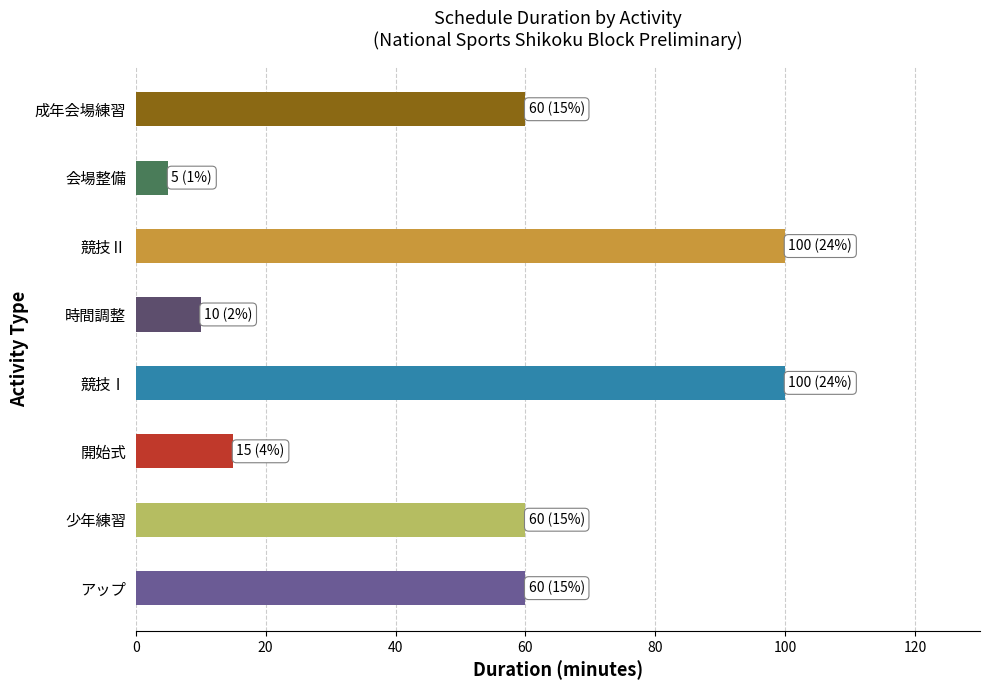

Reading bottom to top, what are all the values shown in this chart?

アップ=60	少年練習=60	開始式=15	競技Ⅰ=100	時間調整=10	競技Ⅱ=100	会場整備=5	成年会場練習=60